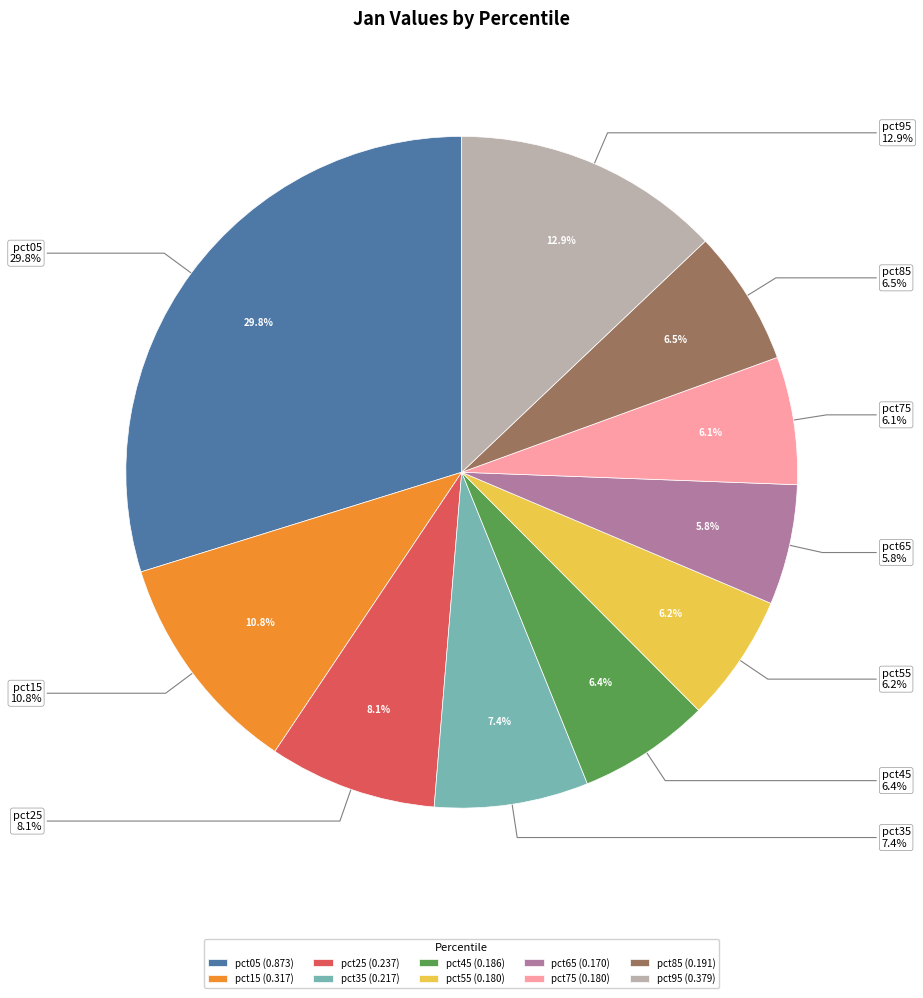

What portion of the pie excludes pct55?

93.8%